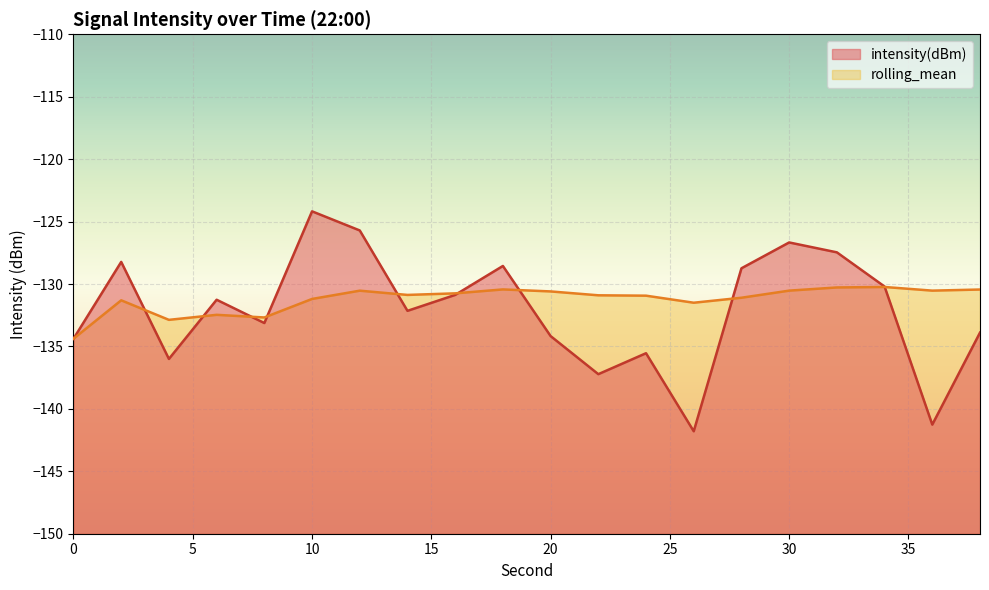

Between which two adjacent categories do intensity(dBm) and rolling_mean first intersect?

2 and 4